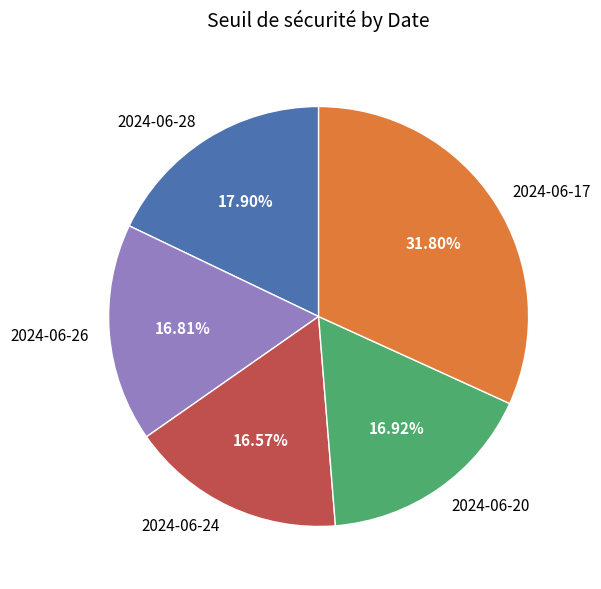

To the nearest percent, what percentage of the pie is 2024-06-17?

32%